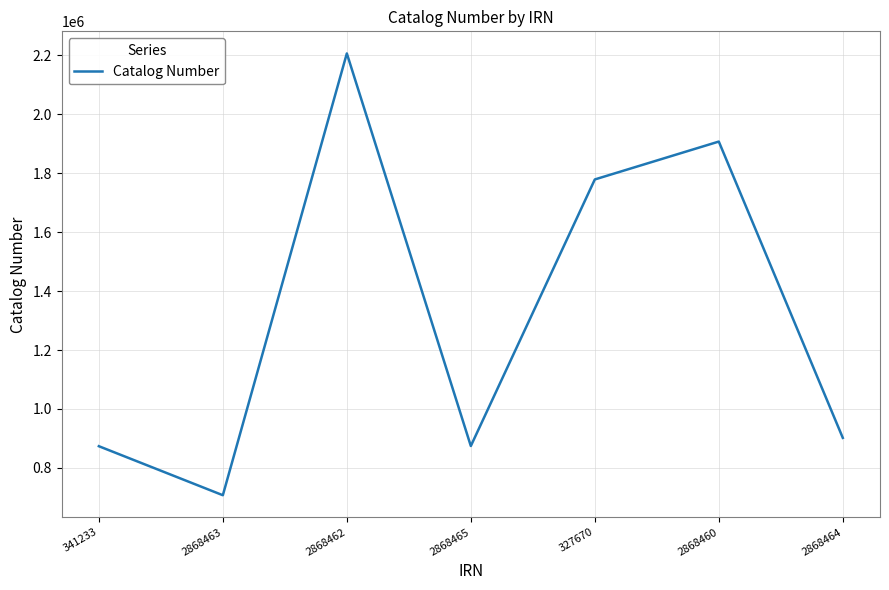

How many series are shown in this chart?

1